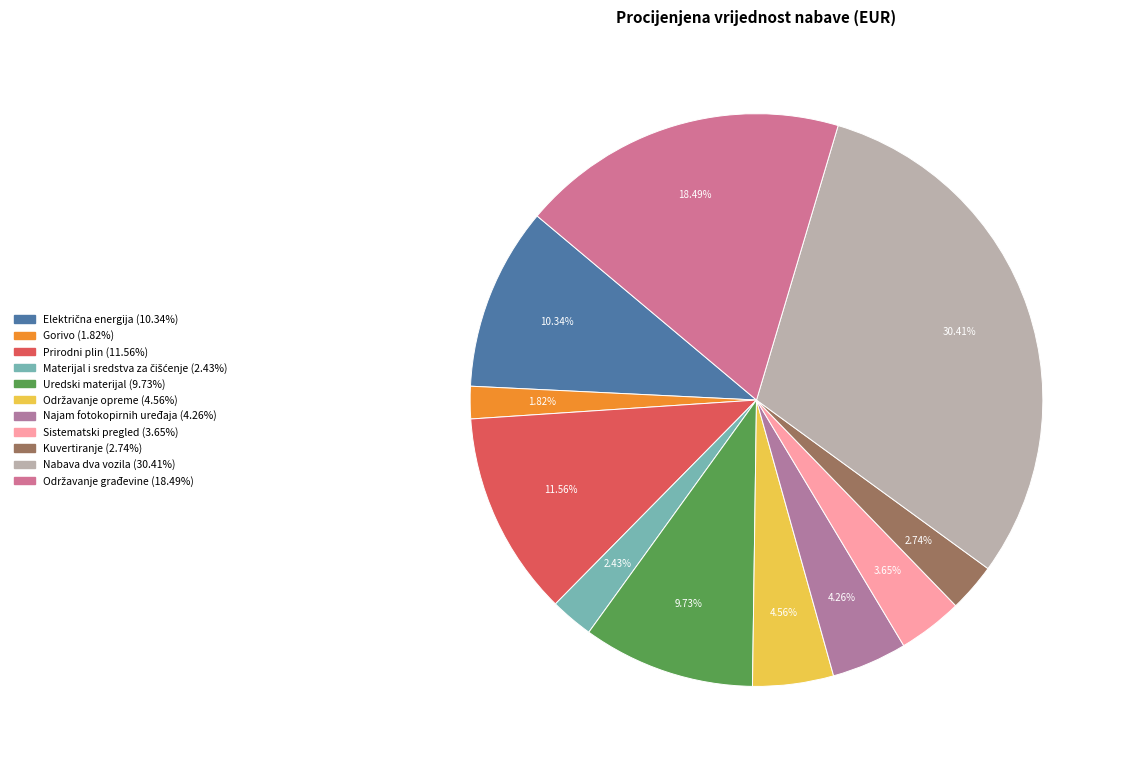

How many segments does this pie chart have?

11